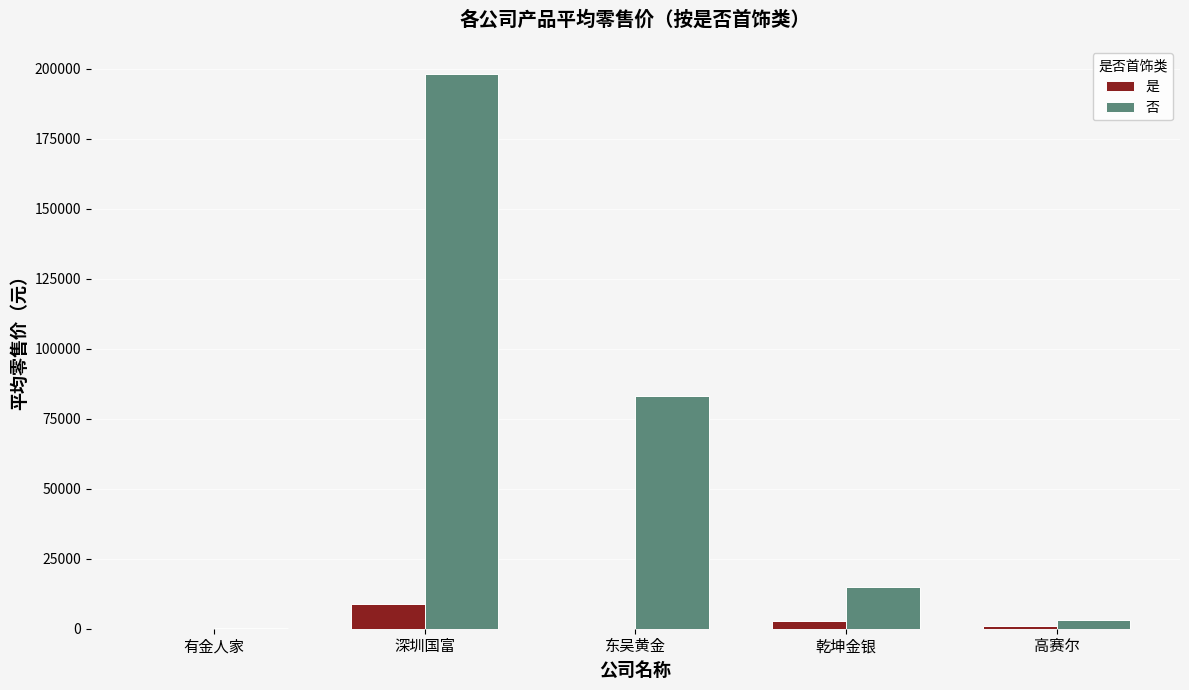

Where does the 是 series first go above 999?

深圳国富